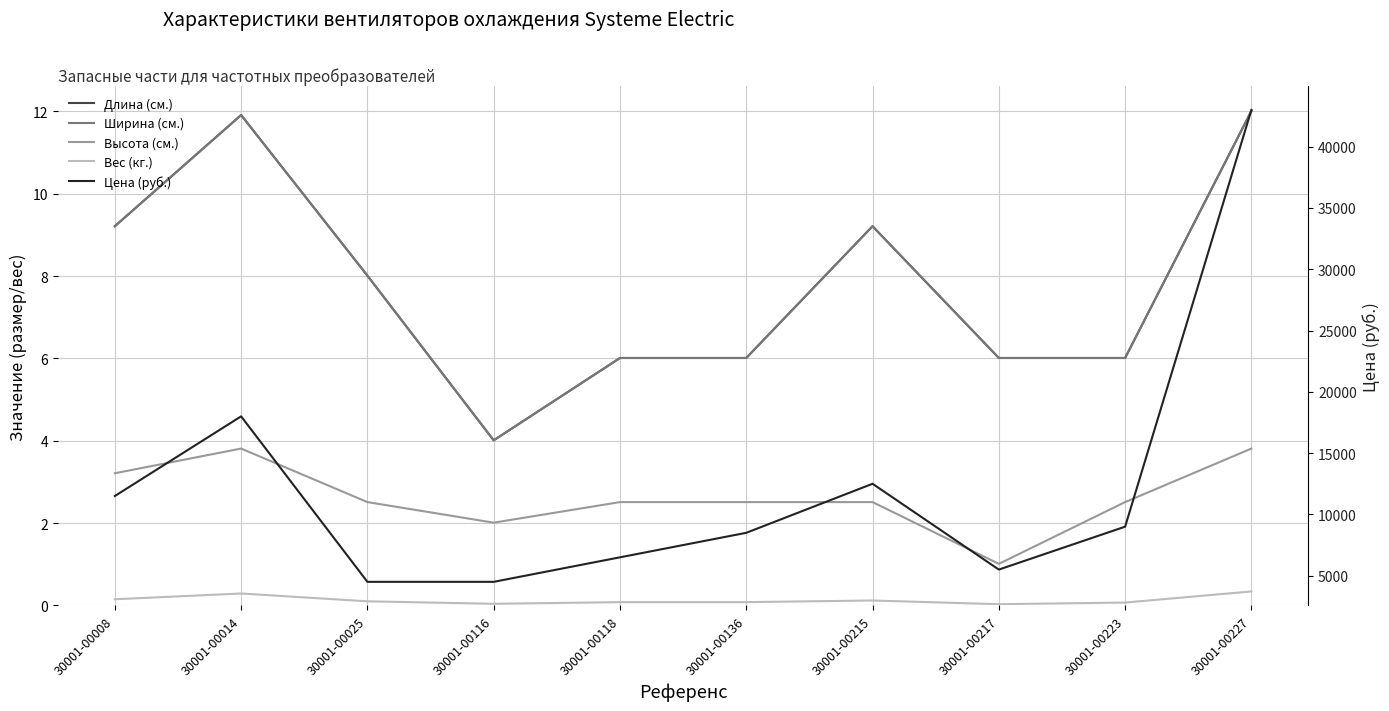

Where does the Цена (руб.) series first go above 9000?

30001-00008